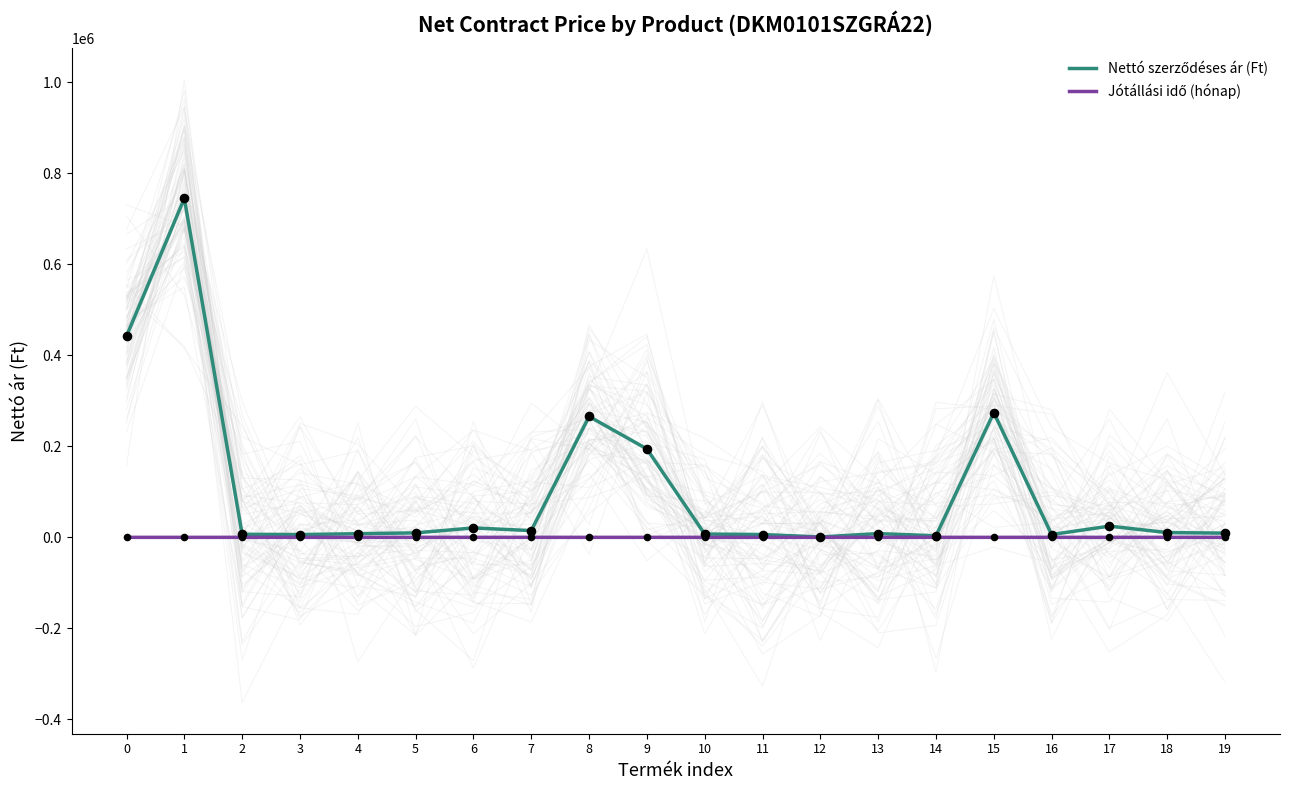

Which series contains the highest Y value?

Nettó szerződéses ár (Ft)